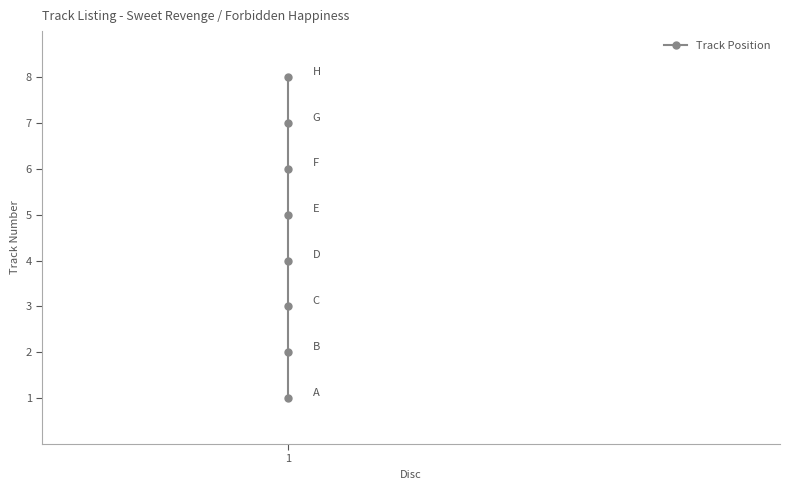

What is the difference between the second highest and minimum values?

6